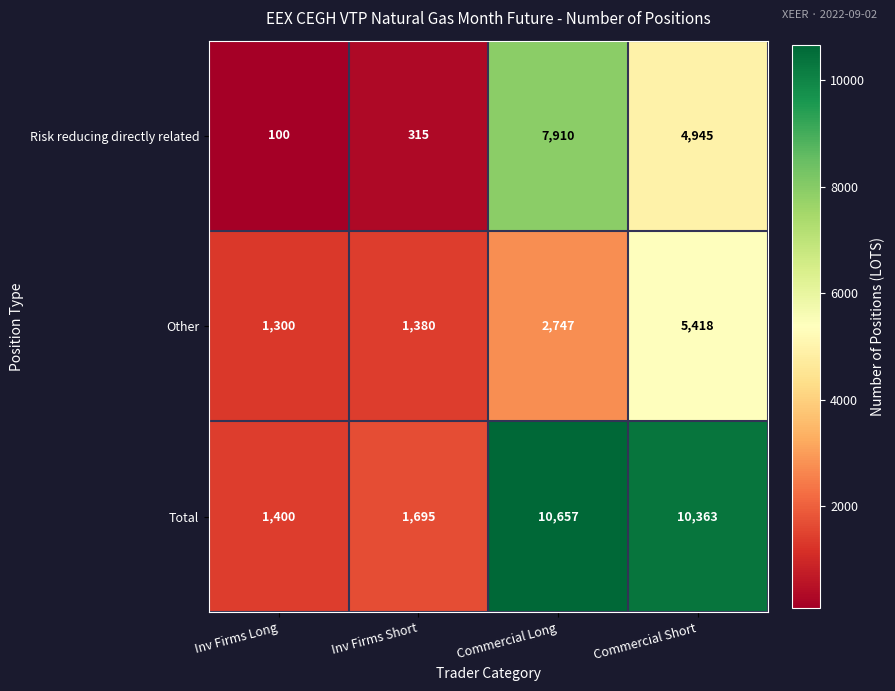

At which label is Total closest to 6028?

Inv Firms Short